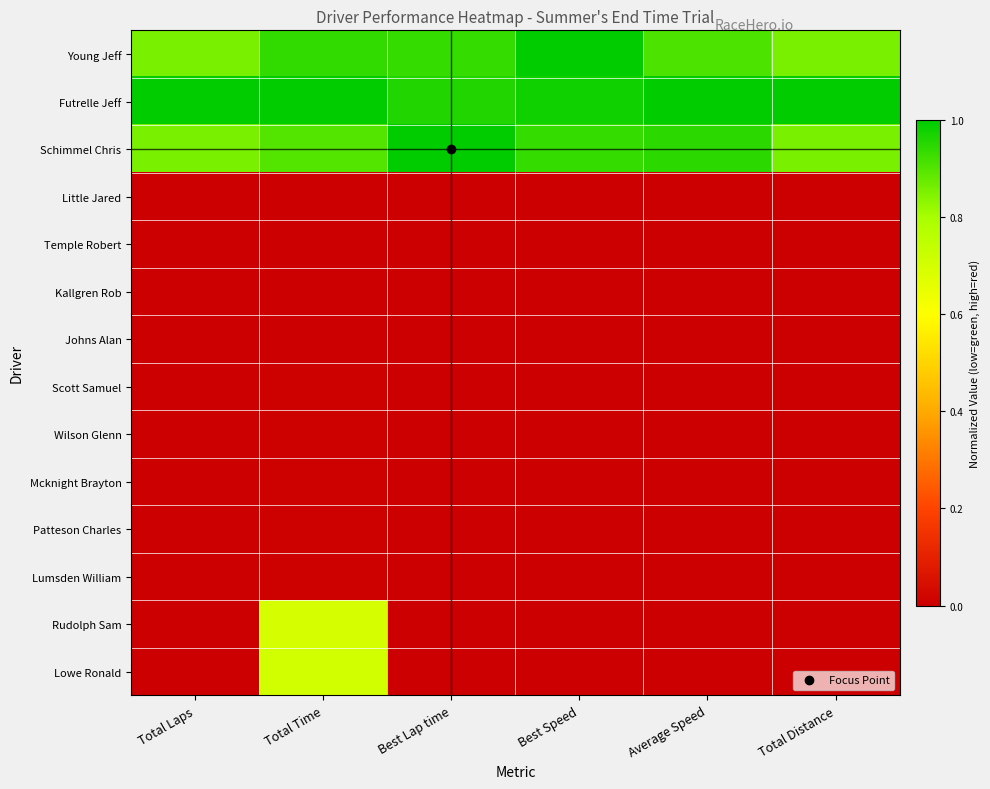

Count the number of data series in this chart.

14